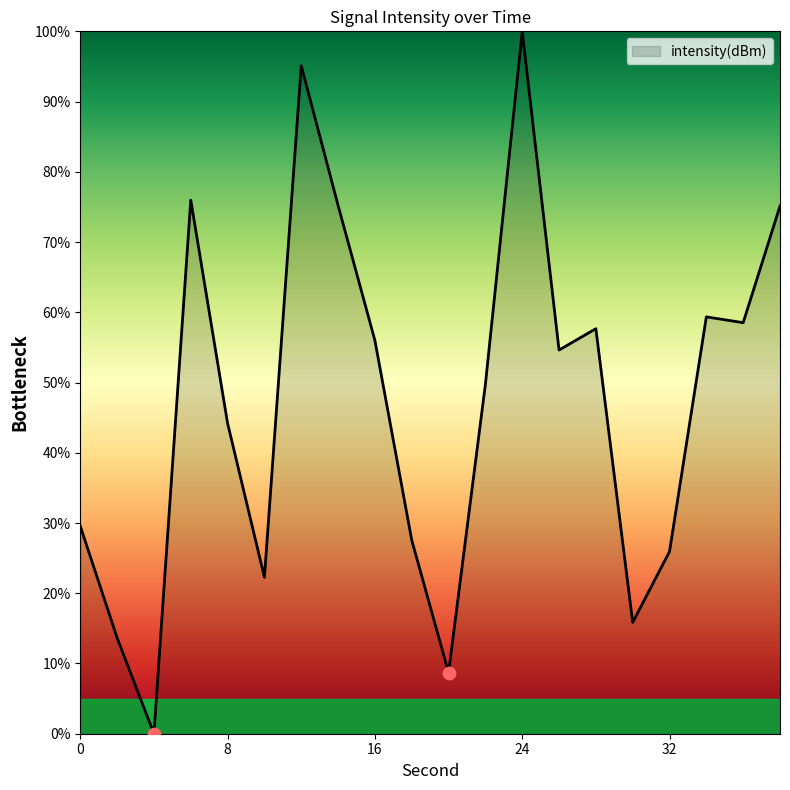

What is the greatest value displayed?

100.0